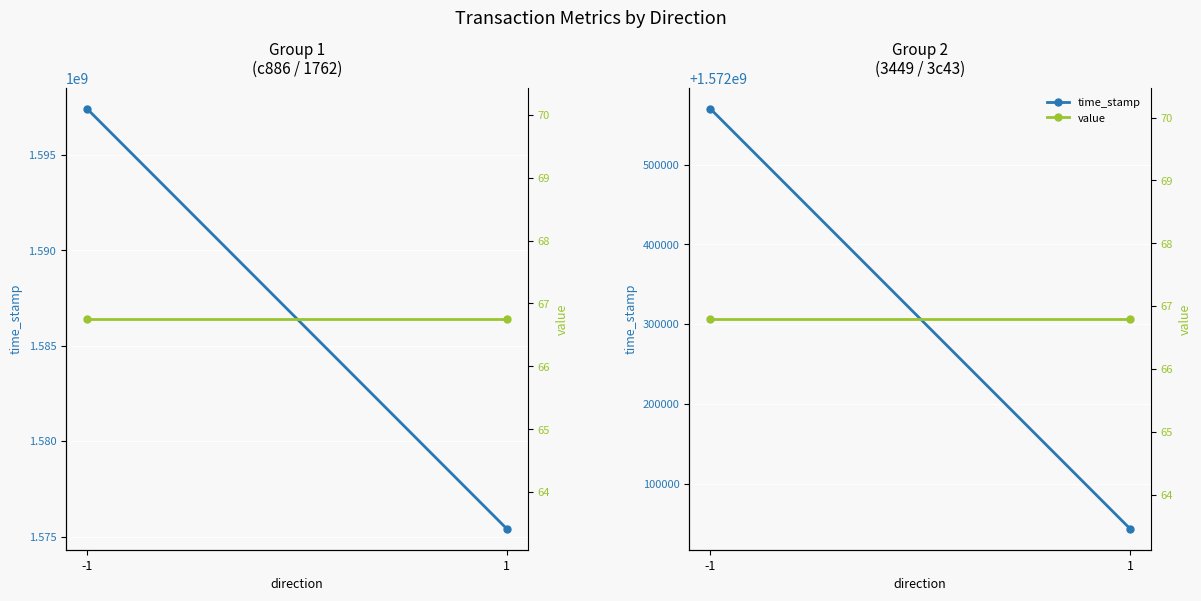

At how many categories does at least one series exceed 1306619453?

2